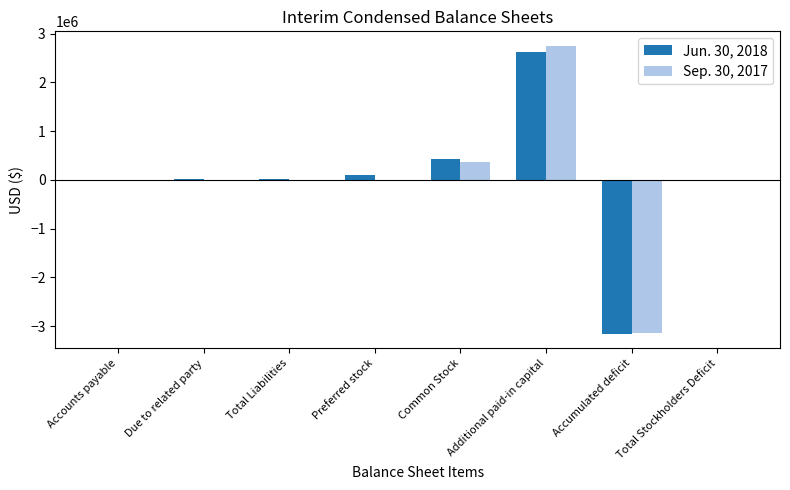

What is the sum of the Jun. 30, 2018 values at Due to related party and Accounts payable?

20722